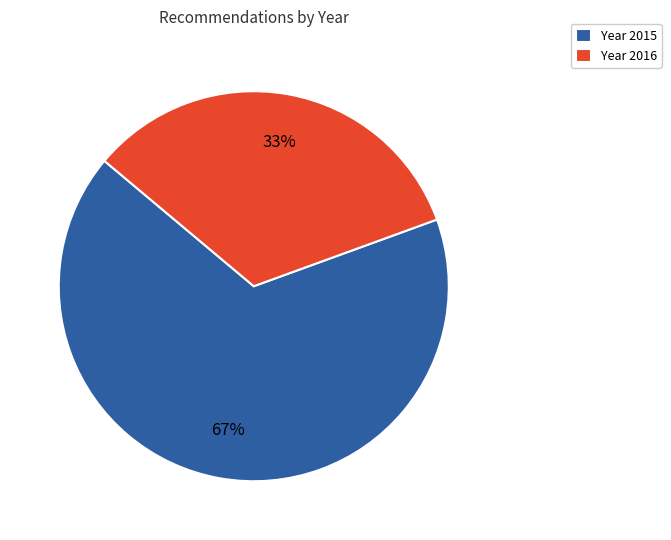

Which has a higher value, Year 2015 or Year 2016?

Year 2015